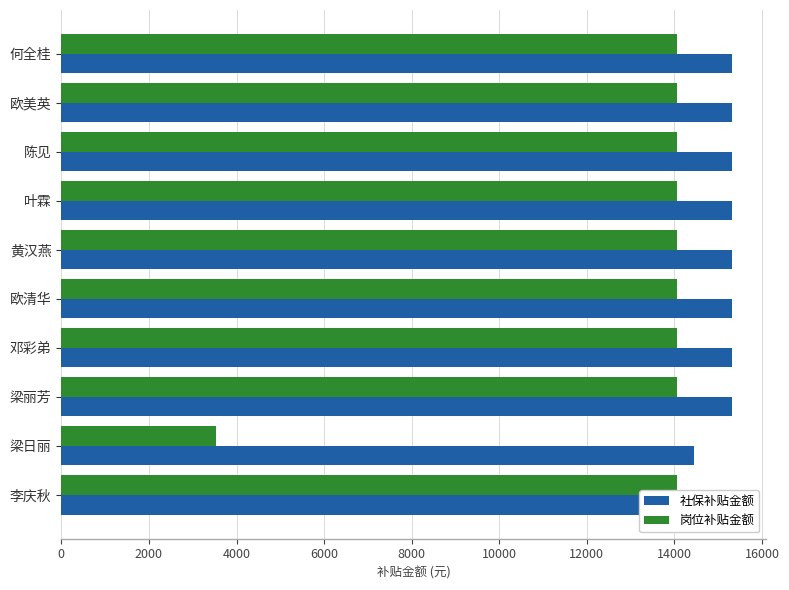

What is the value of the 岗位补贴金额 bar at the 3rd from the left?

14055.0